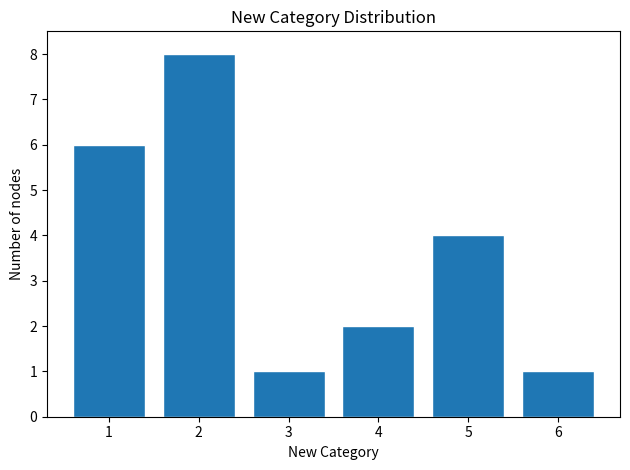

How tall is the bar that spans 5.5 to 6.5 on the x-axis? The values are not printed on the chart, so give them approximately, as read against the axis.

1